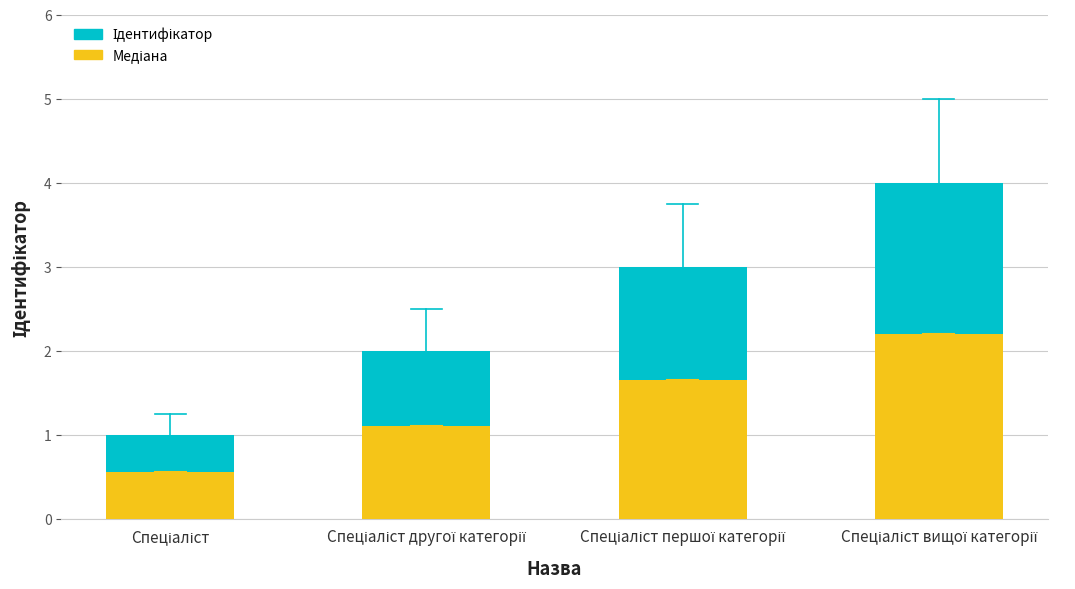

What is the sum of all values?

10